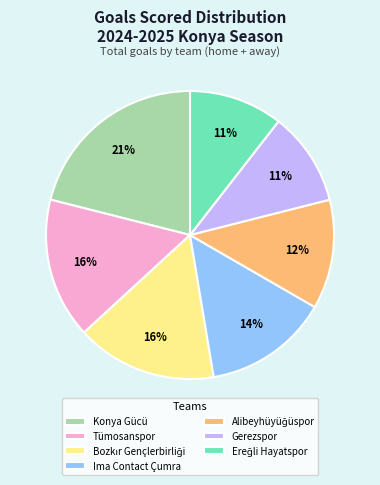

Count the number of slices in the pie.

7